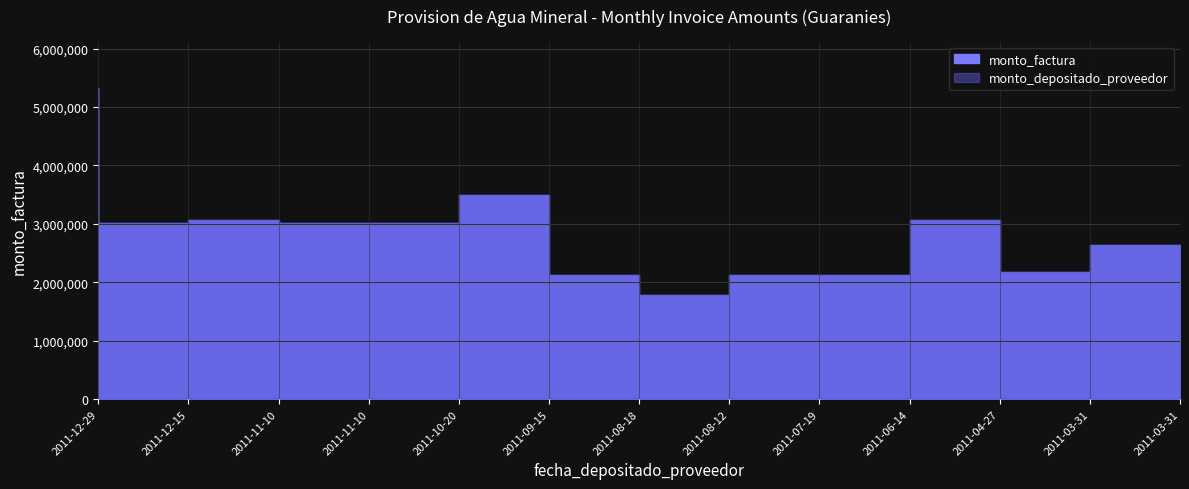

Where is monto_depositado_proveedor nearest to the value 3552150?

2011-09-15